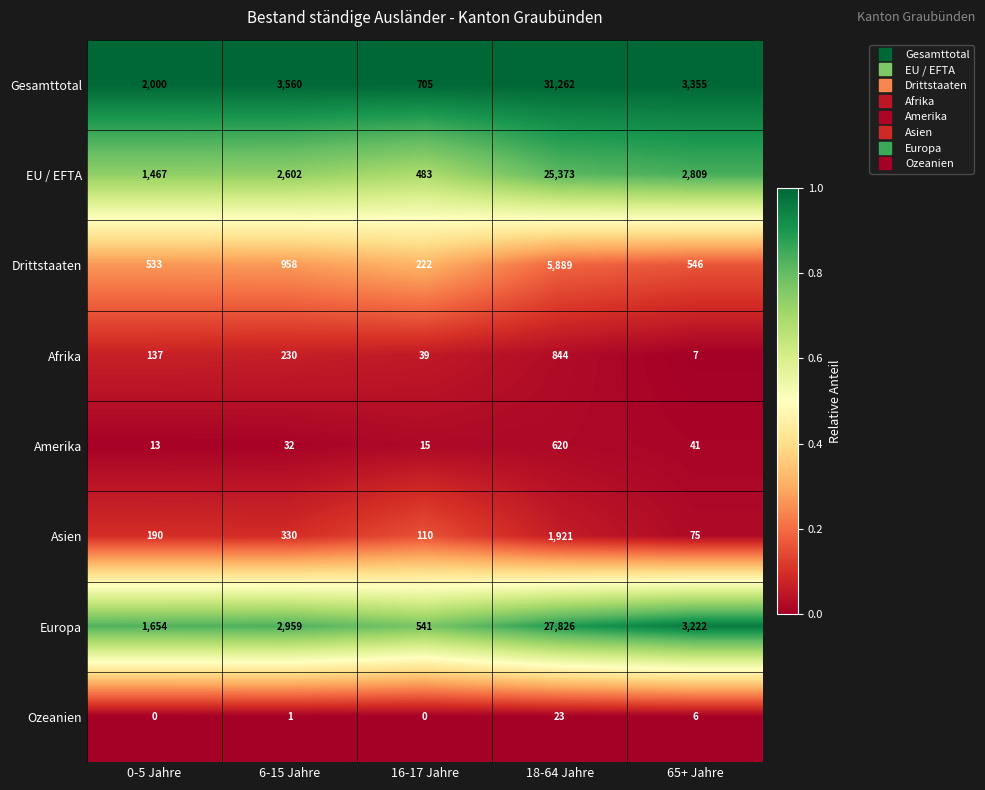

The value of Drittstaaten at 16-17 Jahre is 222. True or false?

True